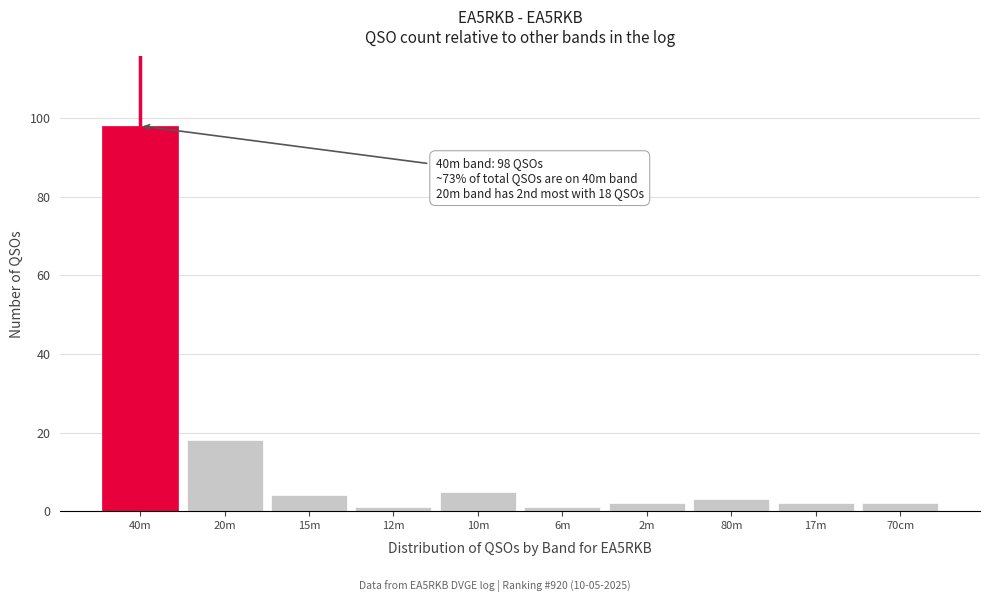

Reading right to left, transcribe all the data shown in this chart.

70cm=2	17m=2	80m=3	2m=2	6m=1	10m=5	12m=1	15m=4	20m=18	40m=98